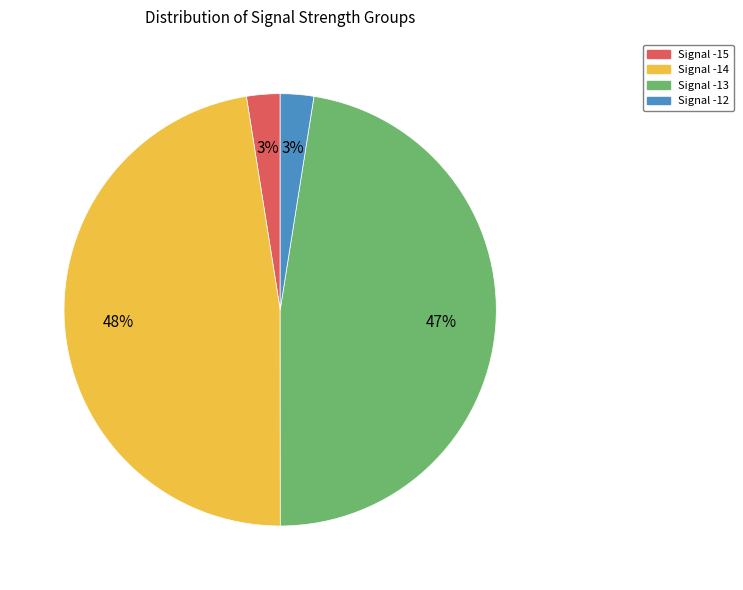

Does any single category account for the majority?

No